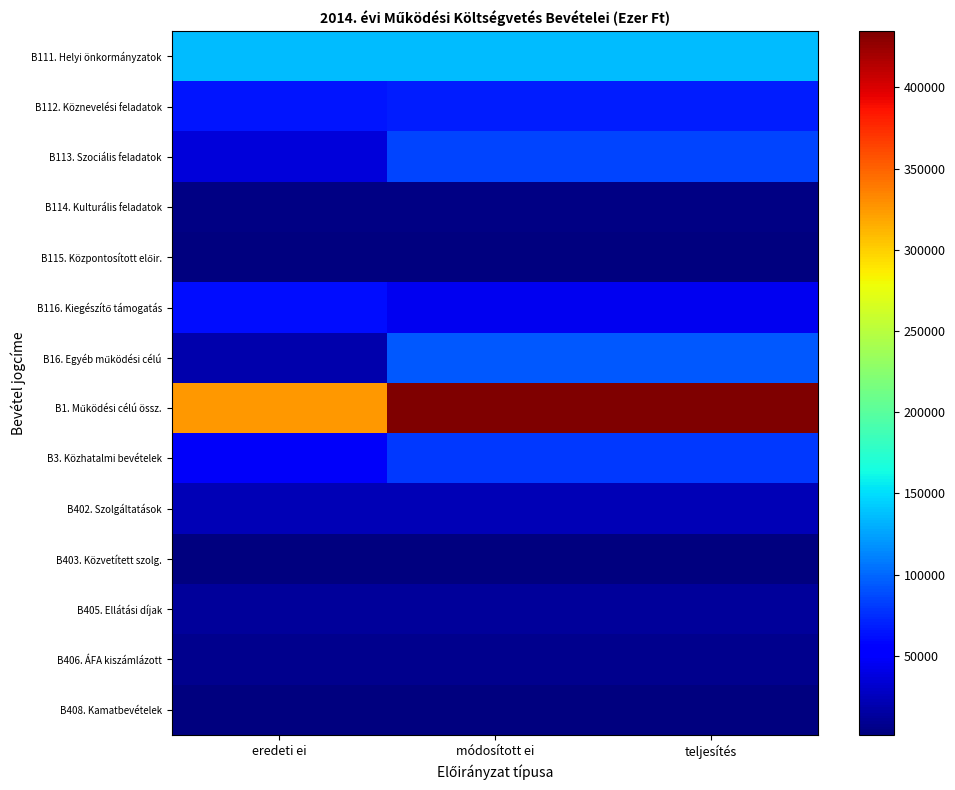

Between módosított ei and eredeti ei, which is larger?

módosított ei